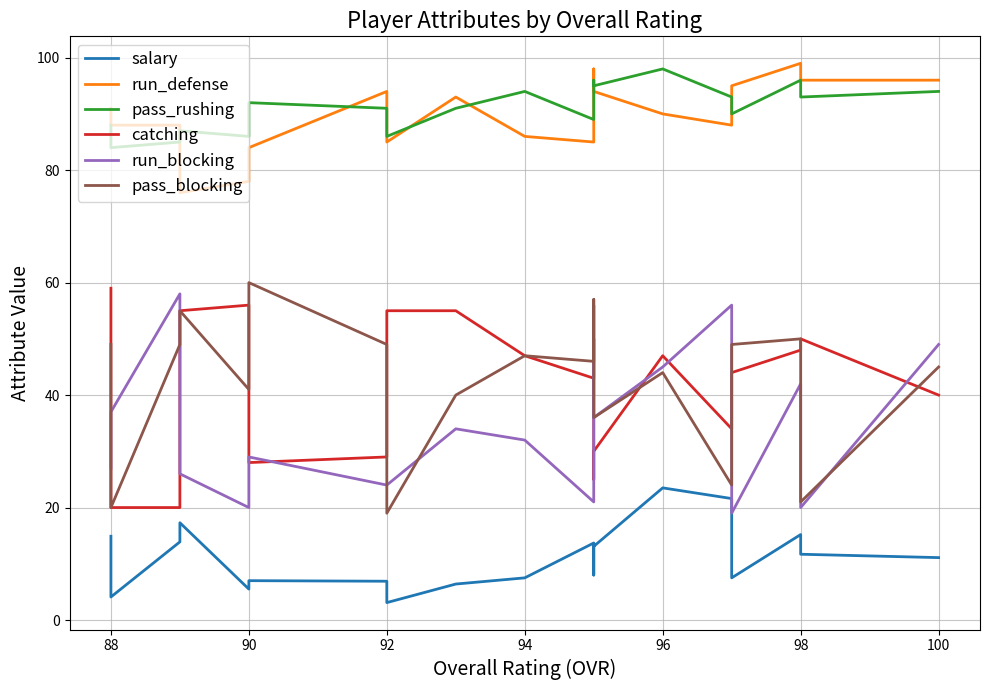

True or false: catching has a value of 9.7 at 17.

False